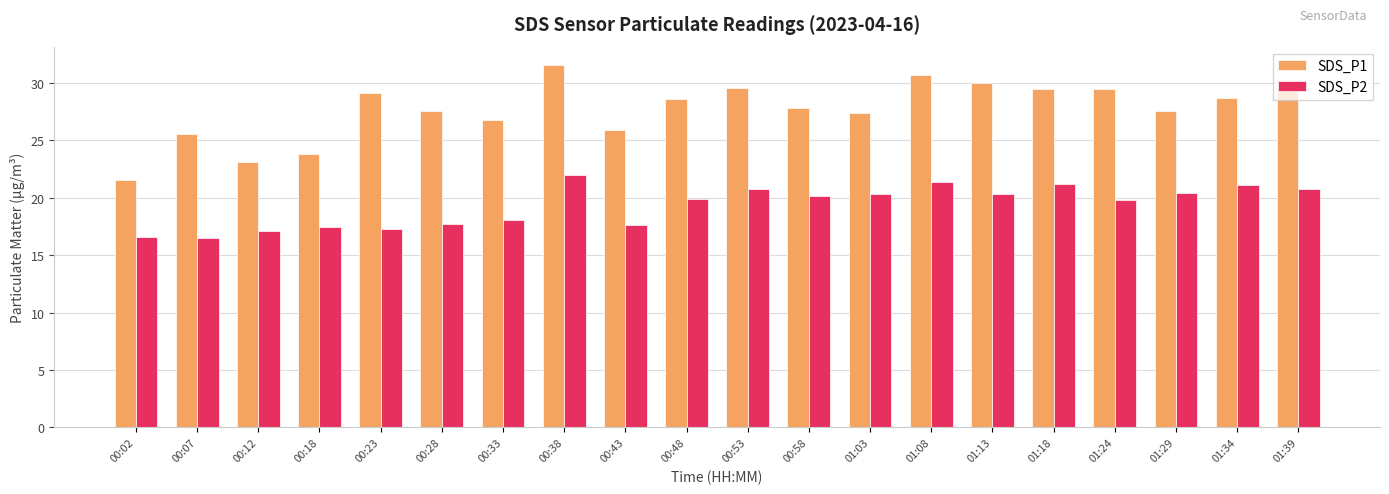

What is the label of the 14th bar from the left?

01:08